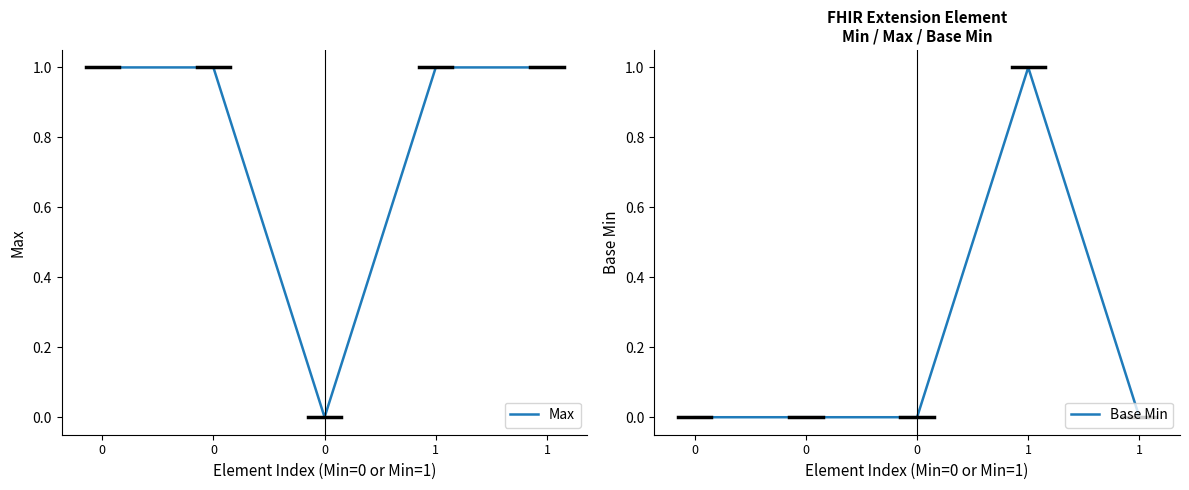

What are all the series names shown in the legend?

Max, Base Min